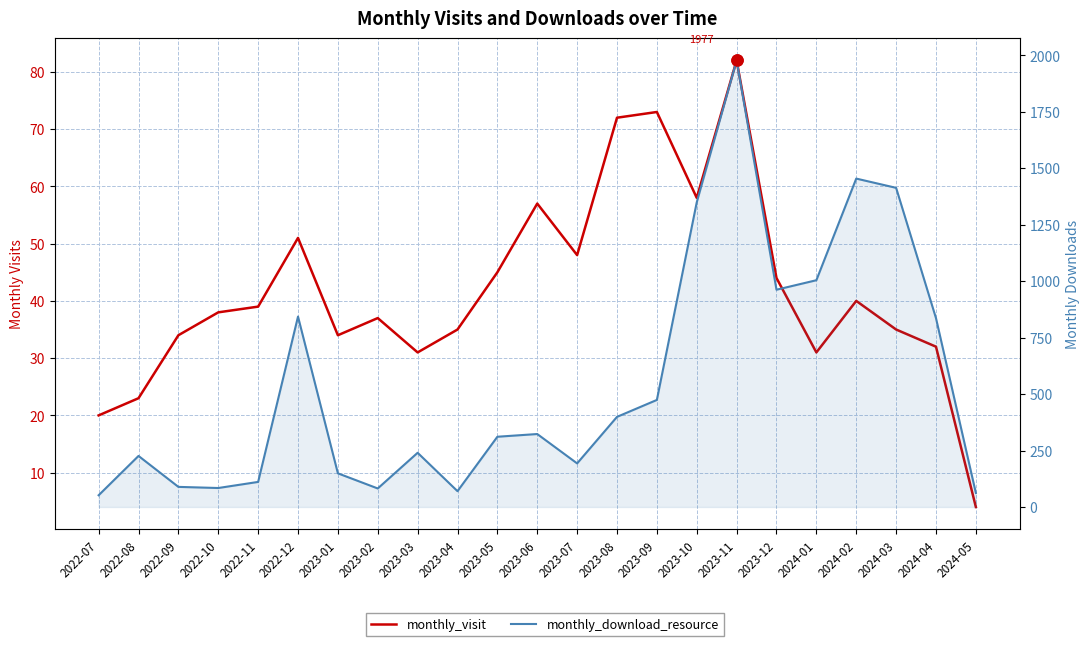

Where is monthly_download_resource nearest to the value 1014?

2024-01